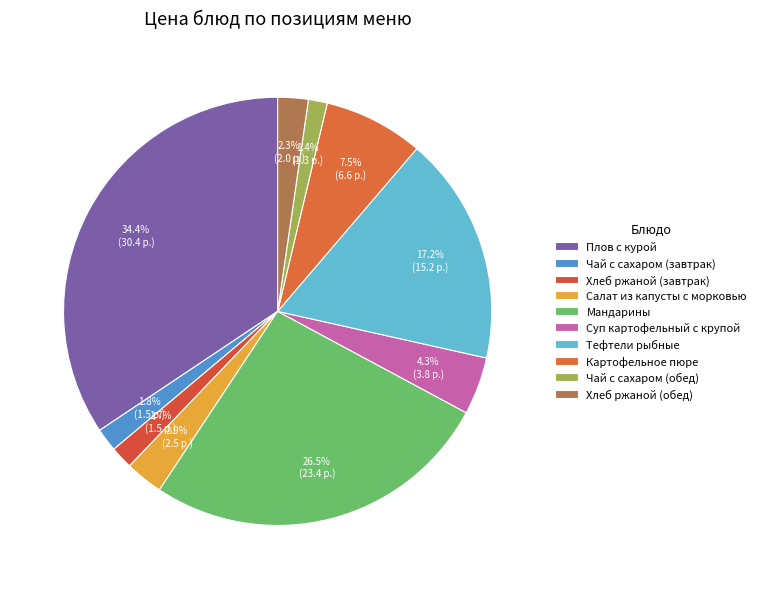

What percentage is the Плов с курой slice, to the nearest percent?

34%